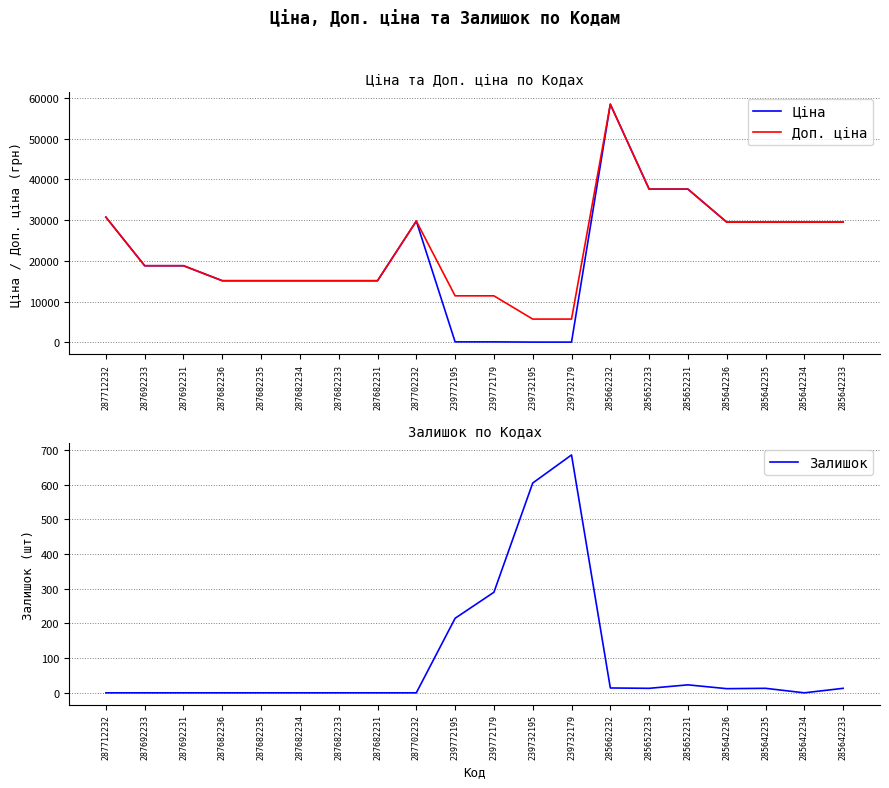

What is the sum of all Доп. ціна values?

459467.7